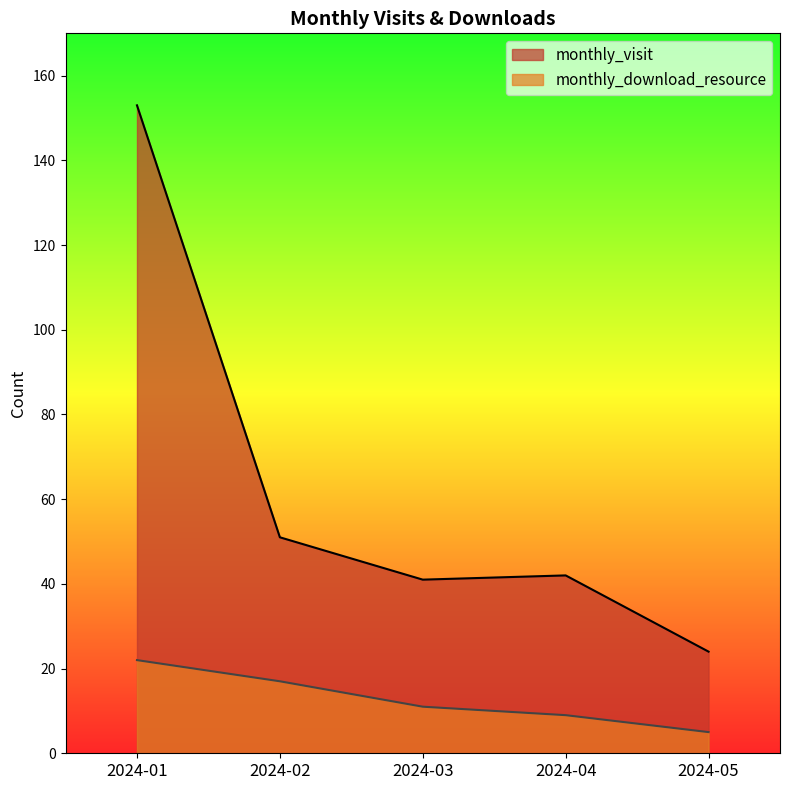

Is the value of monthly_download_resource at 2024-02 greater than the value of monthly_visit at 2024-03?

No